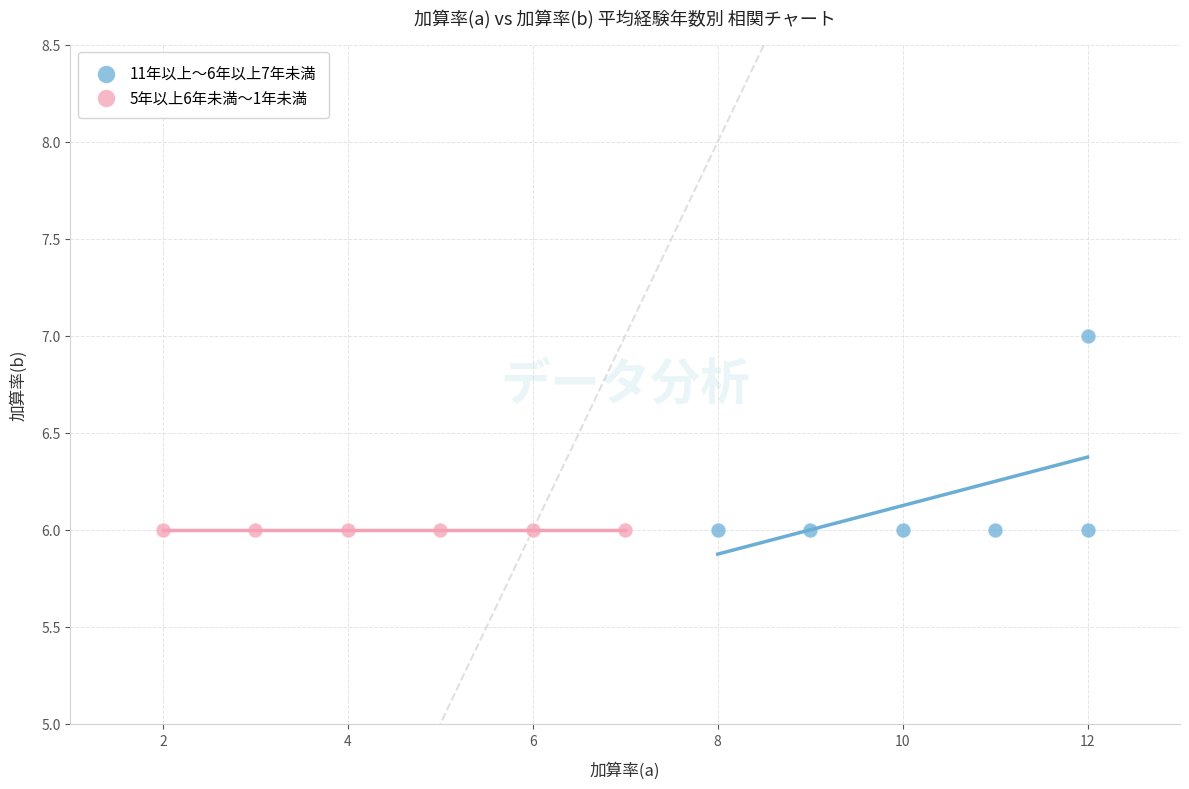

Which series contains the highest Y value?

11年以上〜6年以上7年未満